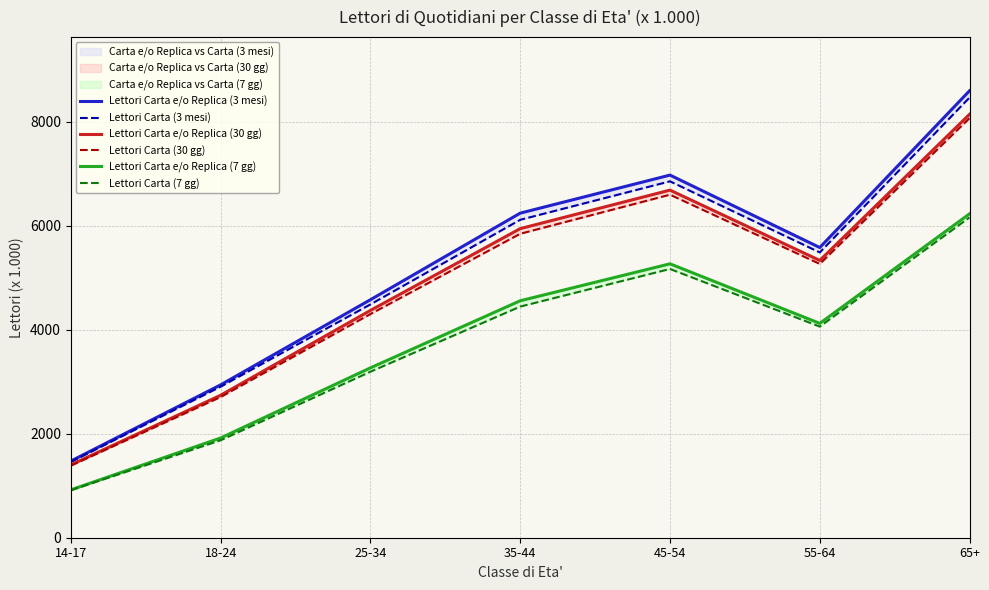

Reading left to right, what are all the values shown in this chart?

Lettori Carta e/o Replica (3 mesi): 1475	2941	4579	6245	6977	5583	8600
Lettori Carta (3 mesi): 1457	2906	4489	6117	6857	5489	8469
Lettori Carta e/o Replica (30 gg): 1402	2741	4373	5947	6688	5335	8147
Lettori Carta (30 gg): 1386	2707	4303	5848	6600	5268	8073
Lettori Carta e/o Replica (7 gg): 921	1919	3268	4559	5270	4124	6232
Lettori Carta (7 gg): 913	1875	3194	4447	5171	4062	6163